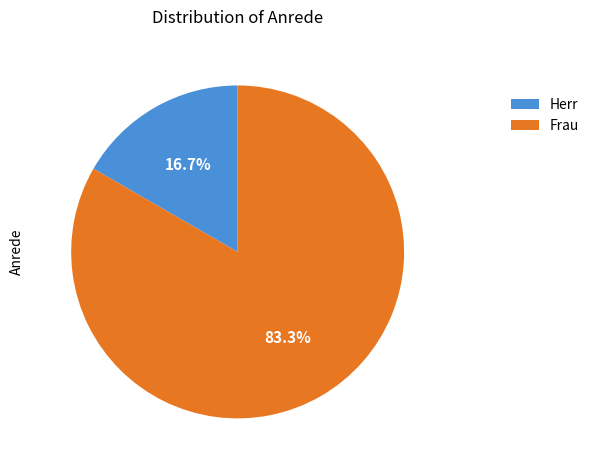

What is the largest slice in the pie chart?

Frau